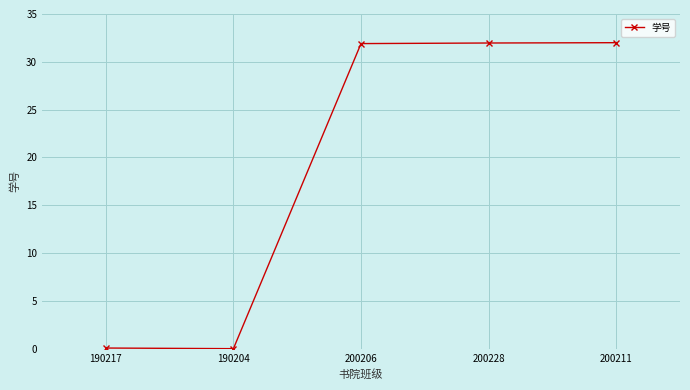

Where is the first local minimum?

190204